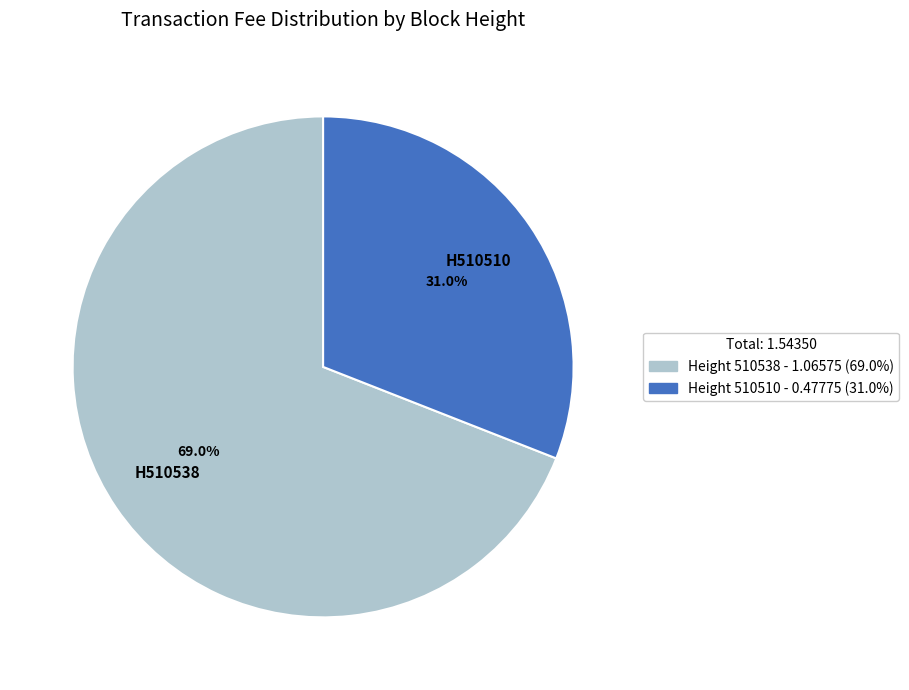

Does any single category account for the majority?

Yes